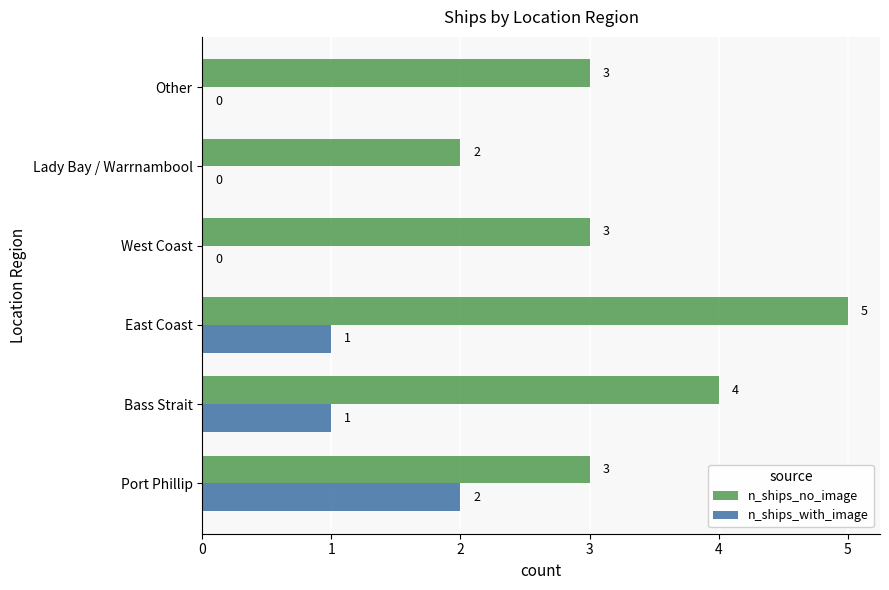

How many n_ships_no_image values are between 3 and 4?

4